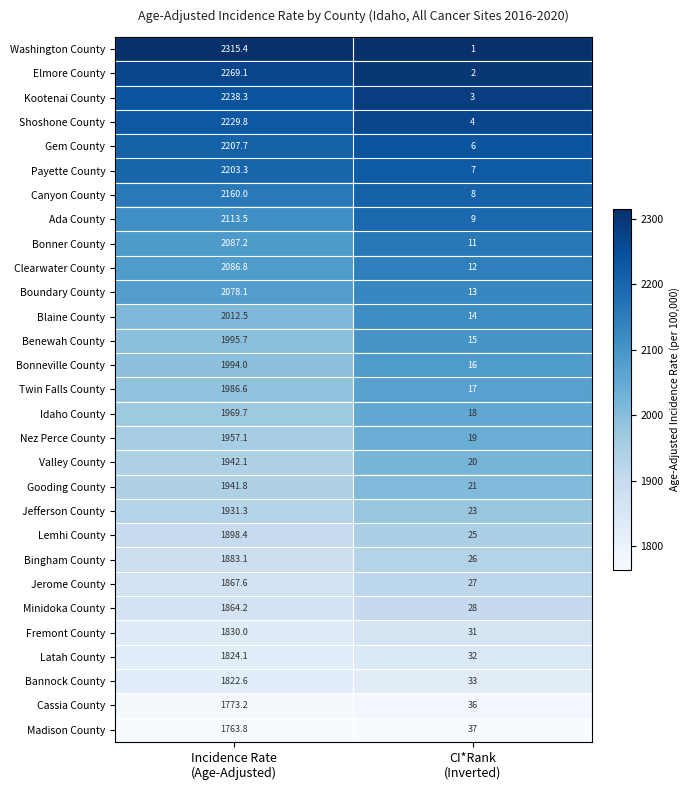

What is the difference between the highest and lowest values at Incidence Rate
(Age-Adjusted)?

551.6